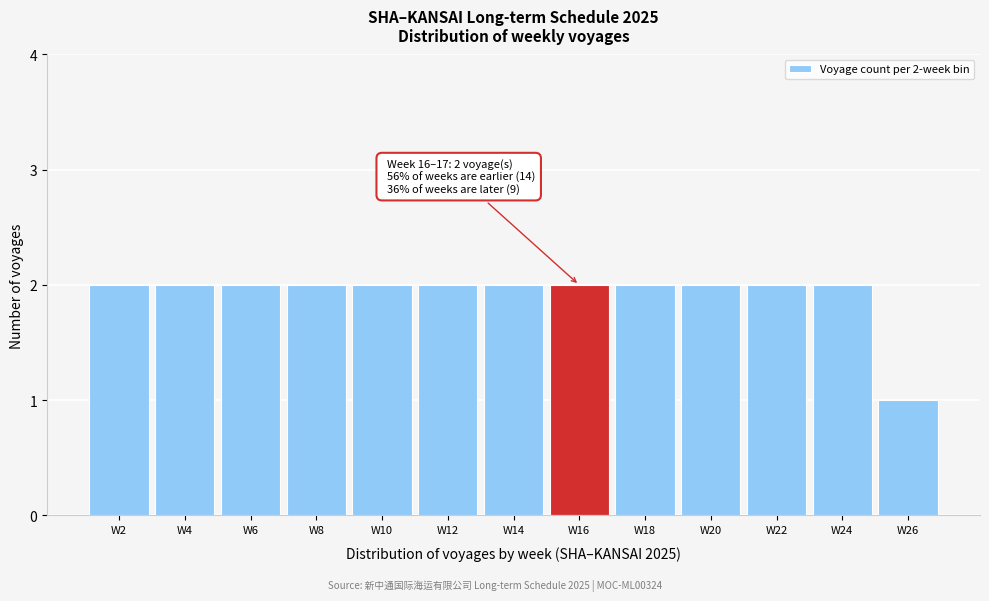

Reading left to right, transcribe all the data shown in this chart.

W2=2	W4=2	W6=2	W8=2	W10=2	W12=2	W14=2	W16=2	W18=2	W20=2	W22=2	W24=2	W26=1